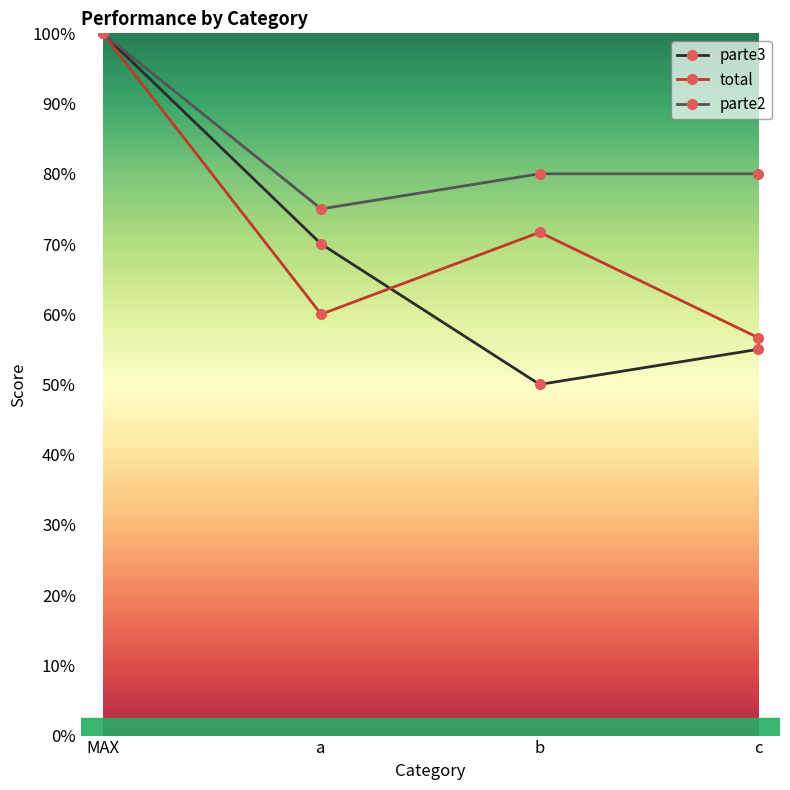

What are all the series names shown in the legend?

parte3, total, parte2